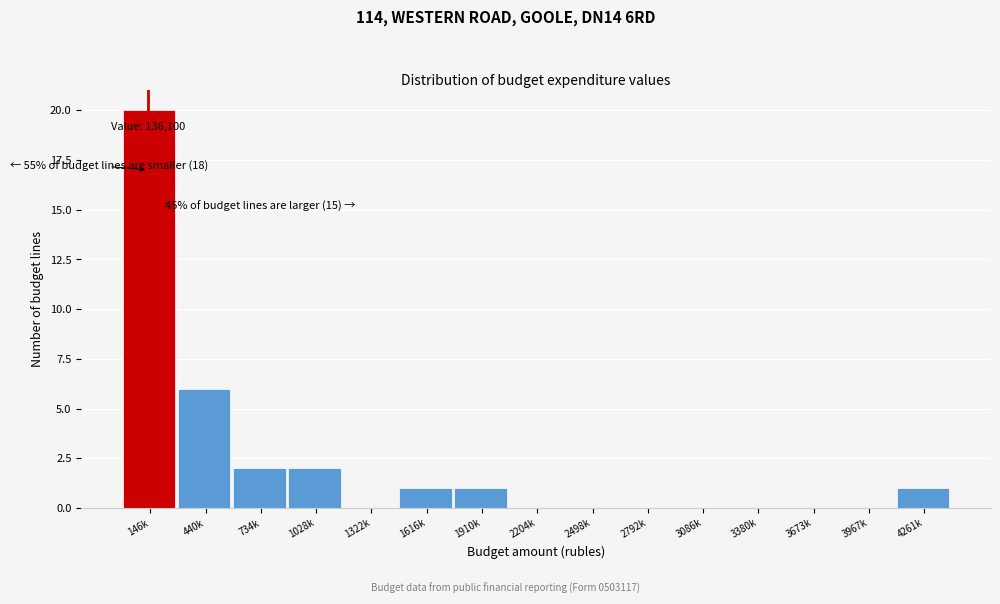

Reading right to left, list all the values displayed in this chart.

4261k=1	3967k=0	3673k=0	3380k=0	3086k=0	2792k=0	2498k=0	2204k=0	1910k=1	1616k=1	1322k=0	1028k=2	734k=2	440k=6	146k=20